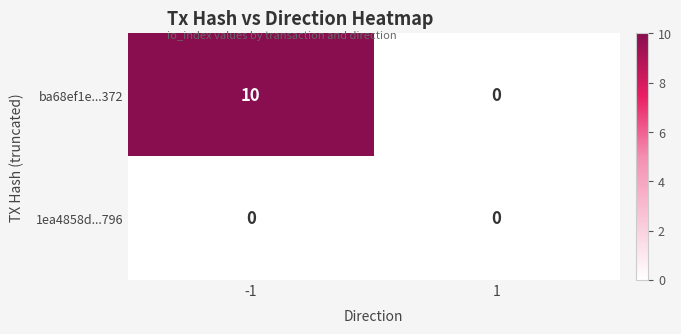

Rank the series at -1 from lowest to highest value.

1ea4858d...796, ba68ef1e...372